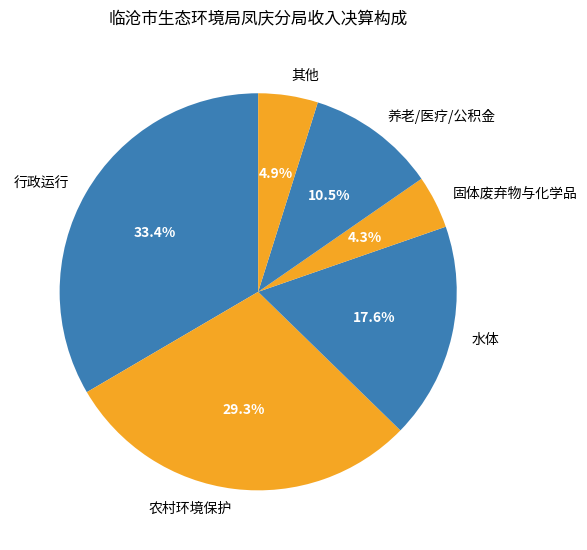

Do 行政运行 and 水体 together represent more than half of the pie?

Yes